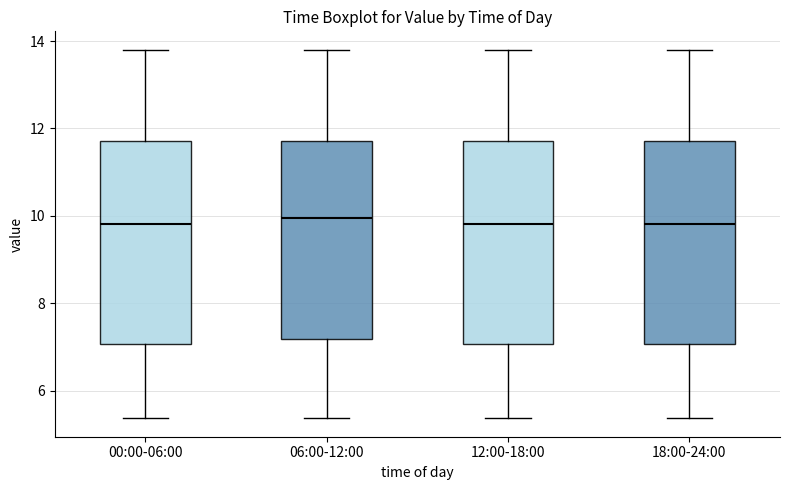

Reading left to right, read every box against the y-axis: the position of its median line, the range the box covers, and the ends of its whiskers. The values are not printed on the chart, so give them approximately, as read against the axis.

00:00-06:00: median 9.8, box 7.0 to 11.8, whiskers 5.4 to 13.8
06:00-12:00: median 10.0, box 7.2 to 11.8, whiskers 5.4 to 13.8
12:00-18:00: median 9.8, box 7.0 to 11.8, whiskers 5.4 to 13.8
18:00-24:00: median 9.8, box 7.0 to 11.8, whiskers 5.4 to 13.8